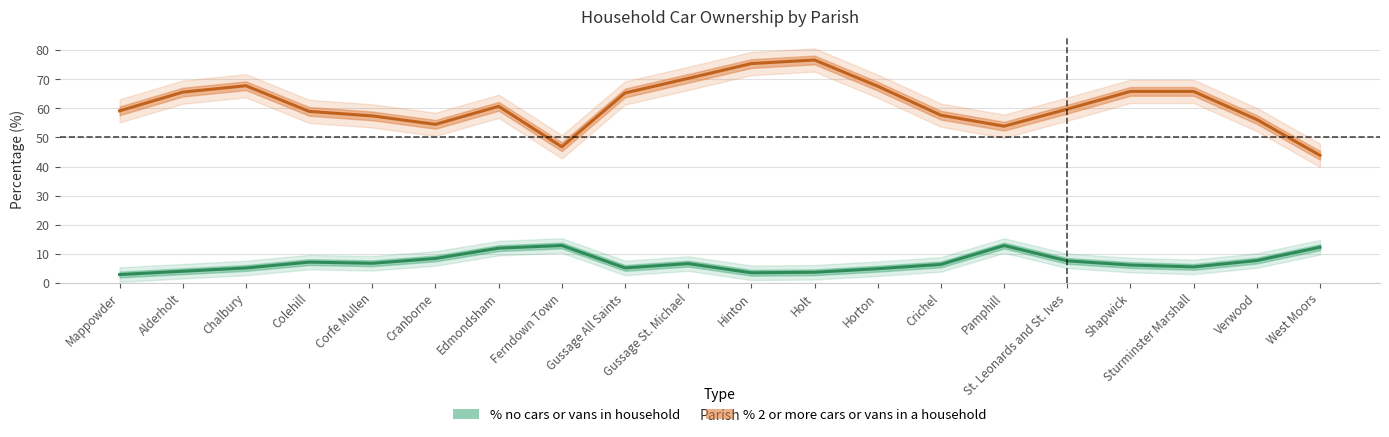

True or false: % no cars or vans in household and % 2 or more cars or vans in a household intersect in this chart.

False